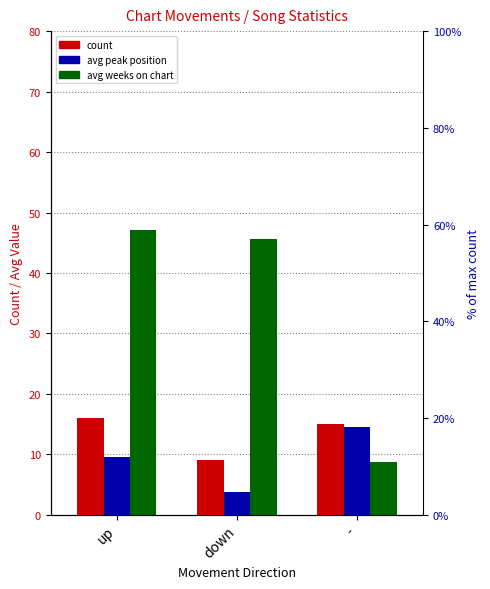

Rank the categories by count value from lowest to highest.

down, -, up